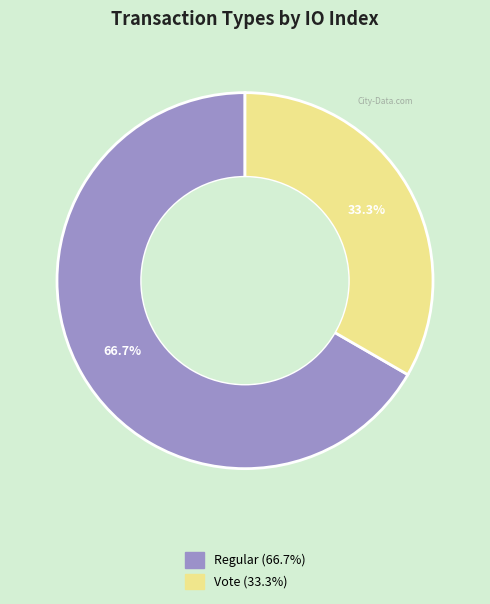

Is there a majority slice in this chart?

Yes